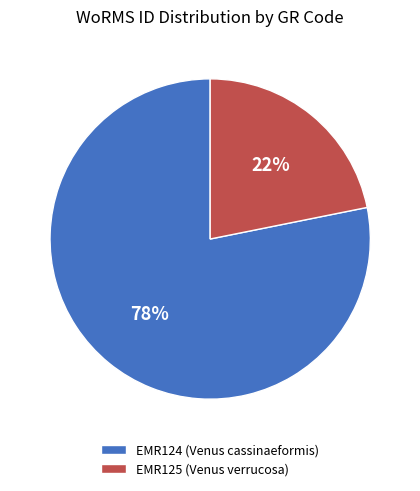

True or false: EMR125 accounts for 27% of the total.

False